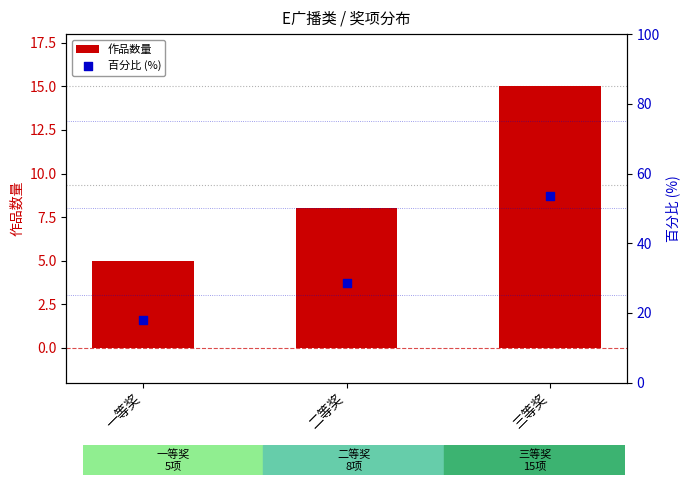

What are all the series names shown in the legend?

作品数量, 百分比 (%)